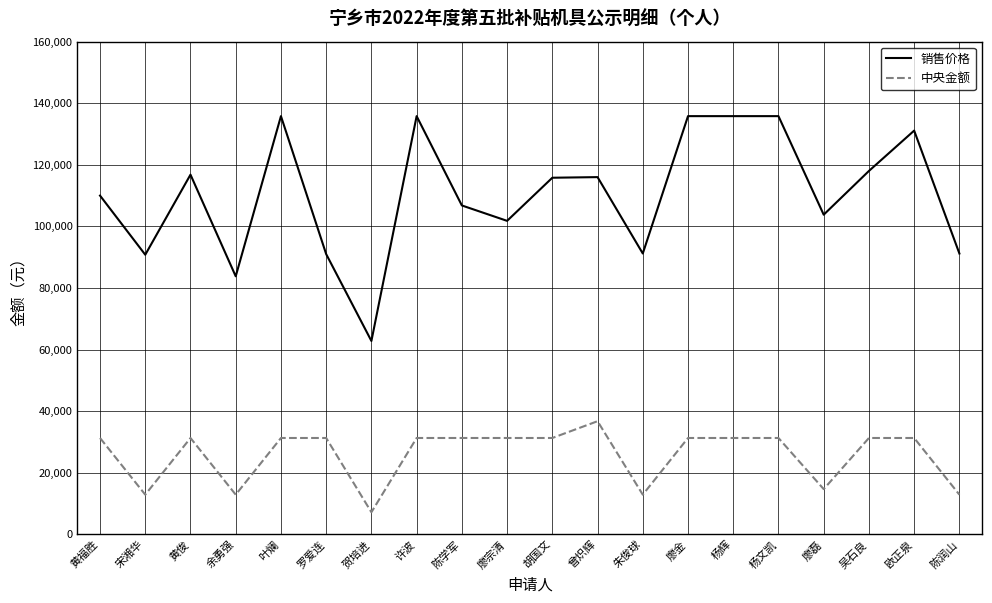

The value of 销售价格 at 陈润山 is 32579. True or false?

False